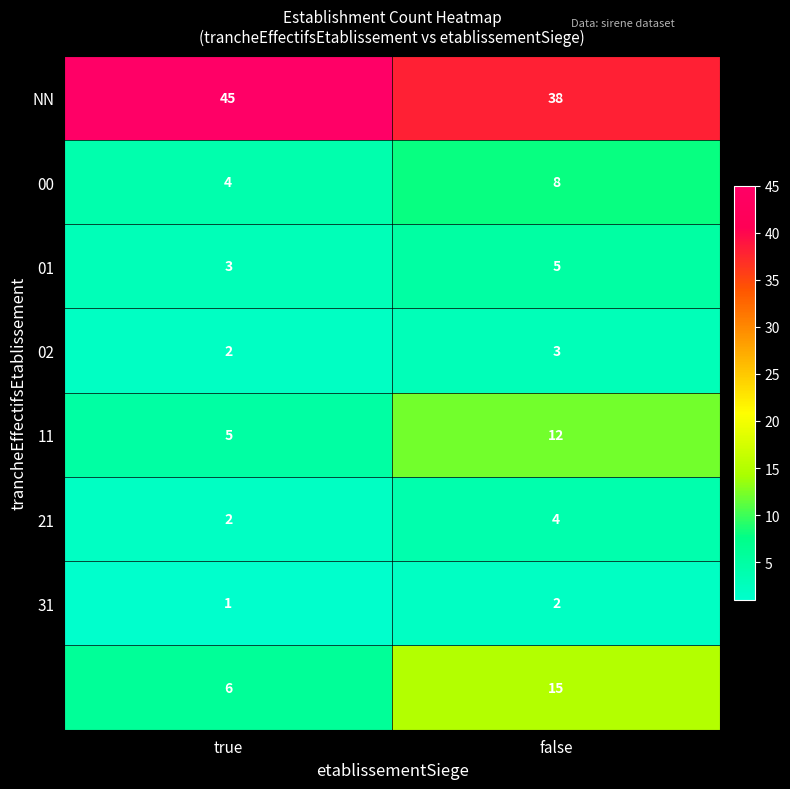

Count the number of categories in the chart.

2